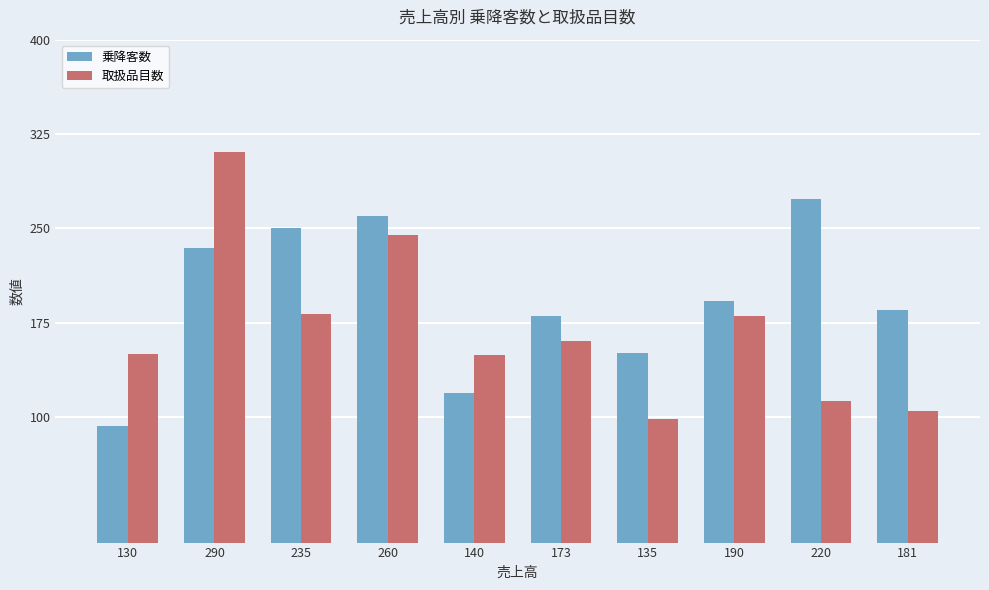

At which category does the chart reach its minimum across all series?

130